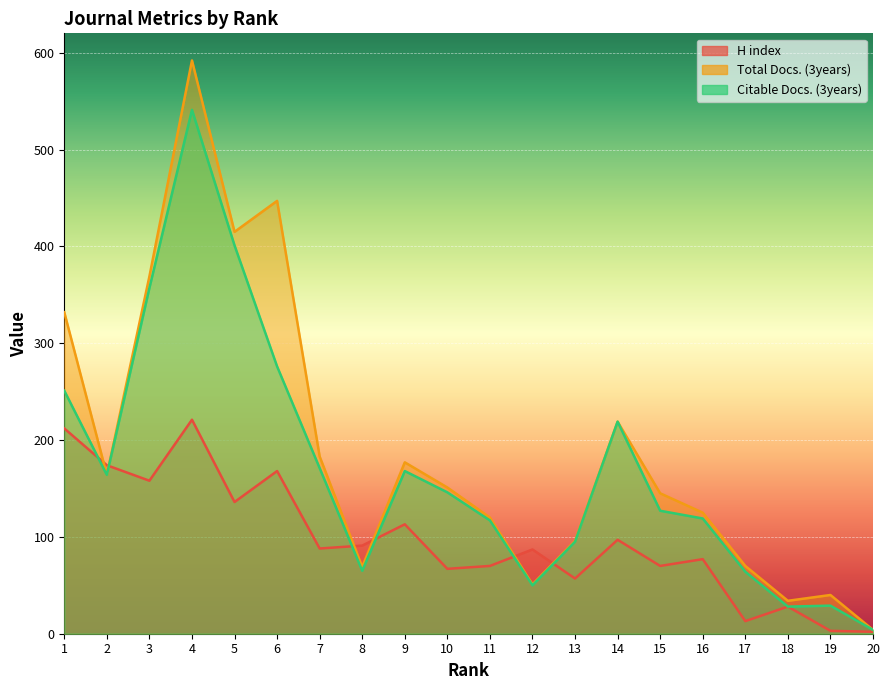

Which series has the largest range (max minus min)?

Total Docs. (3years)